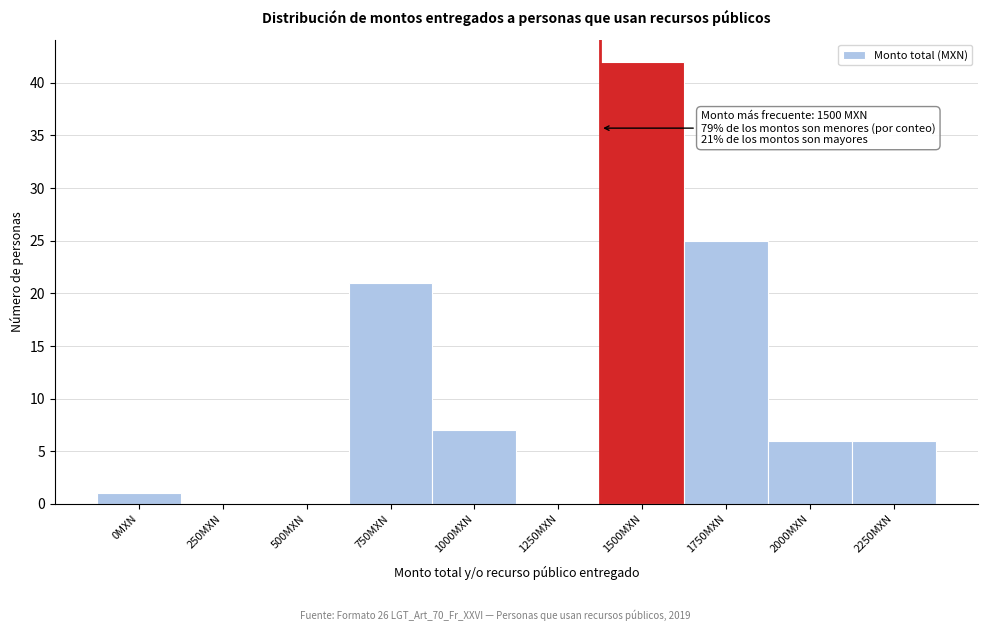

Reading left to right, transcribe all the data shown in this chart.

0MXN=1	250MXN=0	500MXN=0	750MXN=21	1000MXN=7	1250MXN=0	1500MXN=42	1750MXN=25	2000MXN=6	2250MXN=6